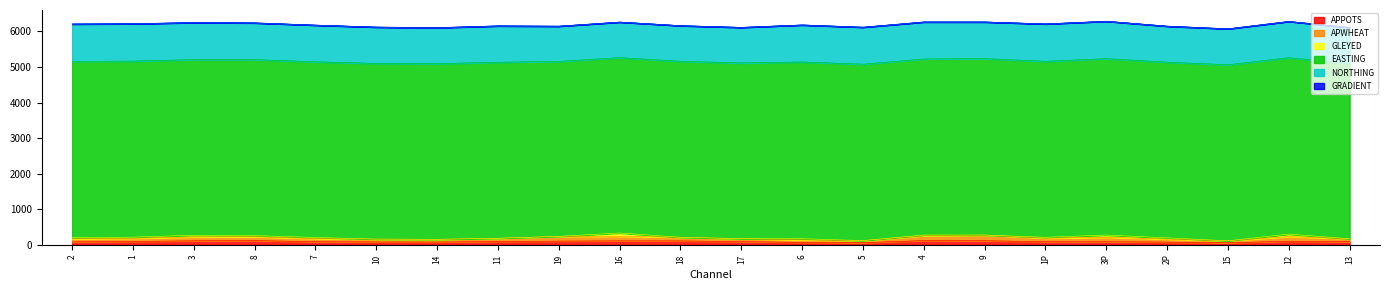

Does the chart display data point markers on the line(s)?

No